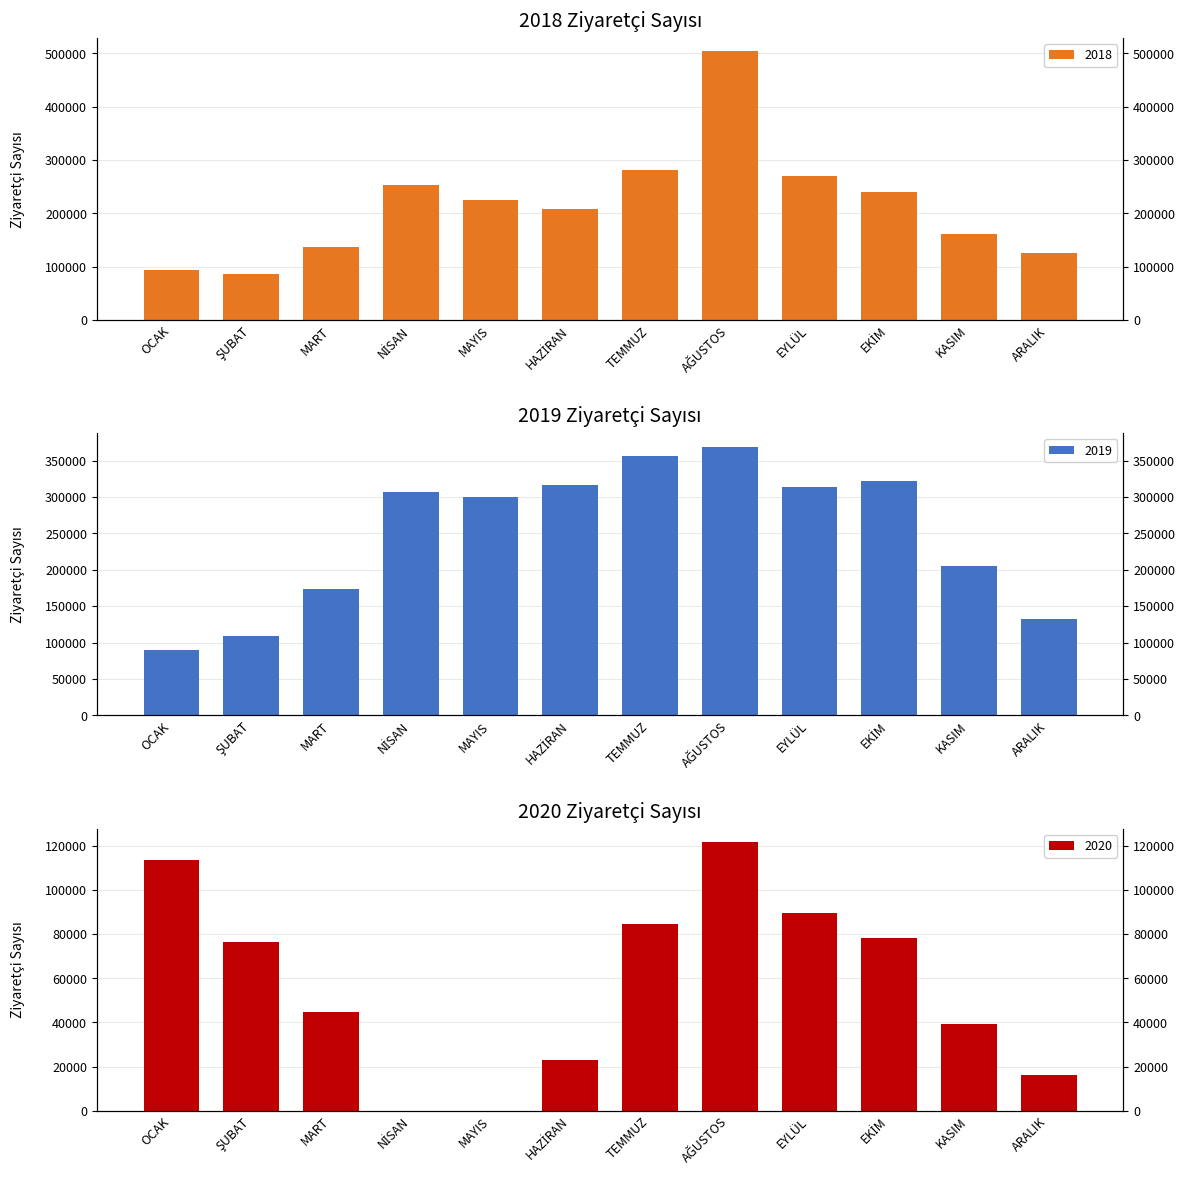

Which category has the highest value across all series?

AĞUSTOS